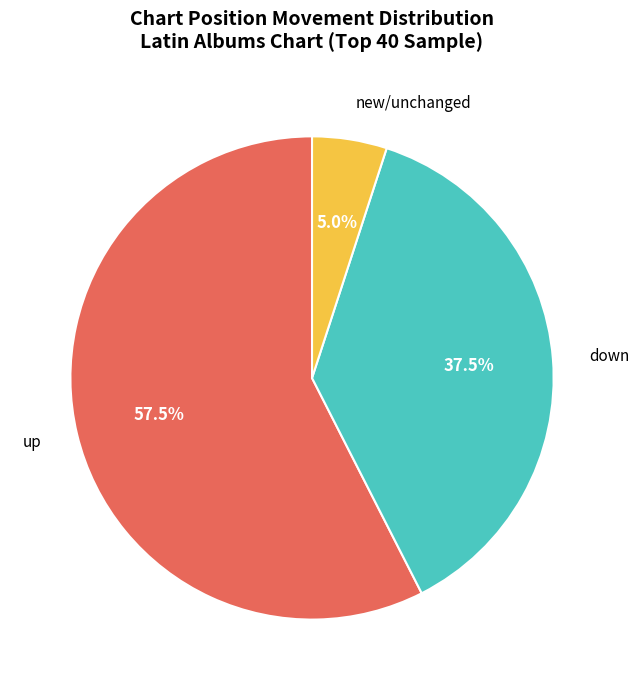

Is there any slice that represents more than half of the pie?

Yes